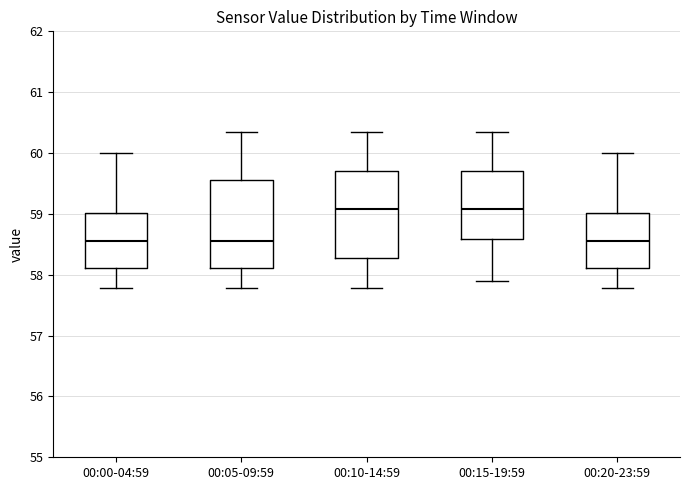

Reading left to right, read every box against the y-axis: the position of its median line, the range the box covers, and the ends of its whiskers. The values are not printed on the chart, so give them approximately, as read against the axis.

00:00-04:59: median 58.6, box 58.1 to 59.0, whiskers 57.8 to 60.0
00:05-09:59: median 58.6, box 58.1 to 59.6, whiskers 57.8 to 60.4
00:10-14:59: median 59.1, box 58.3 to 59.7, whiskers 57.8 to 60.4
00:15-19:59: median 59.1, box 58.6 to 59.7, whiskers 57.9 to 60.4
00:20-23:59: median 58.6, box 58.1 to 59.0, whiskers 57.8 to 60.0